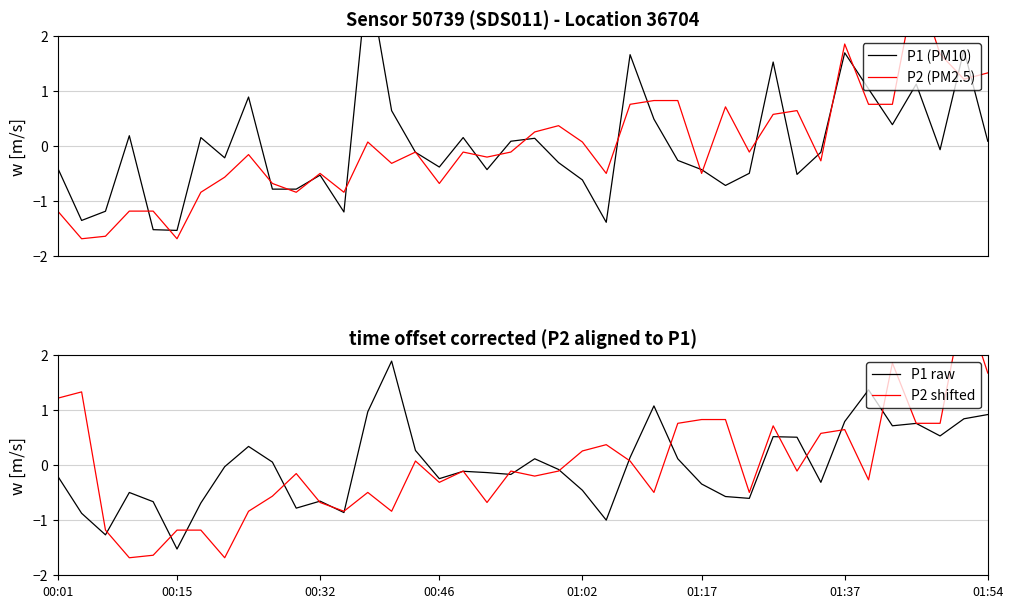

Count the number of categories in the chart.

40